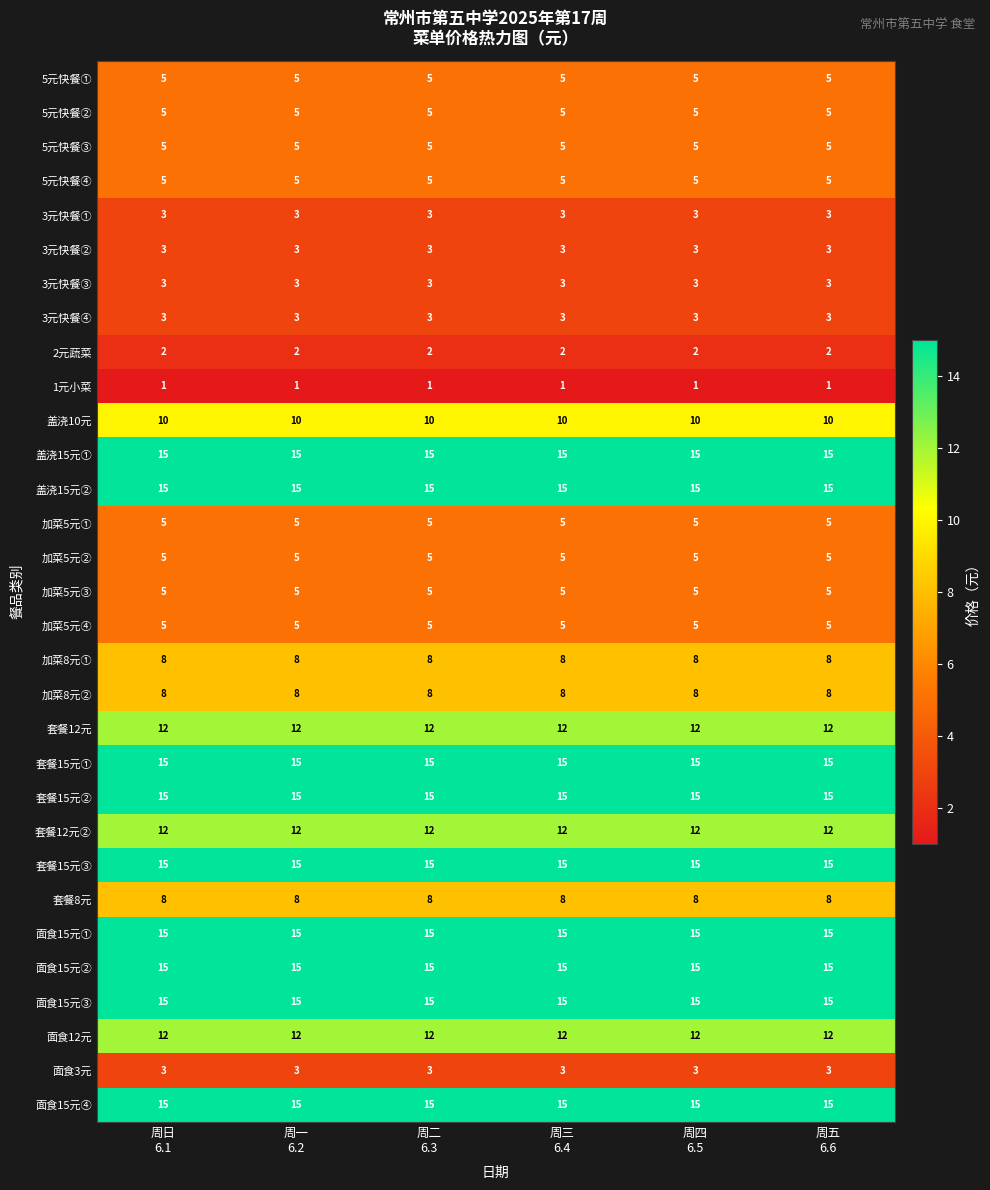

What is the greatest value displayed?

15